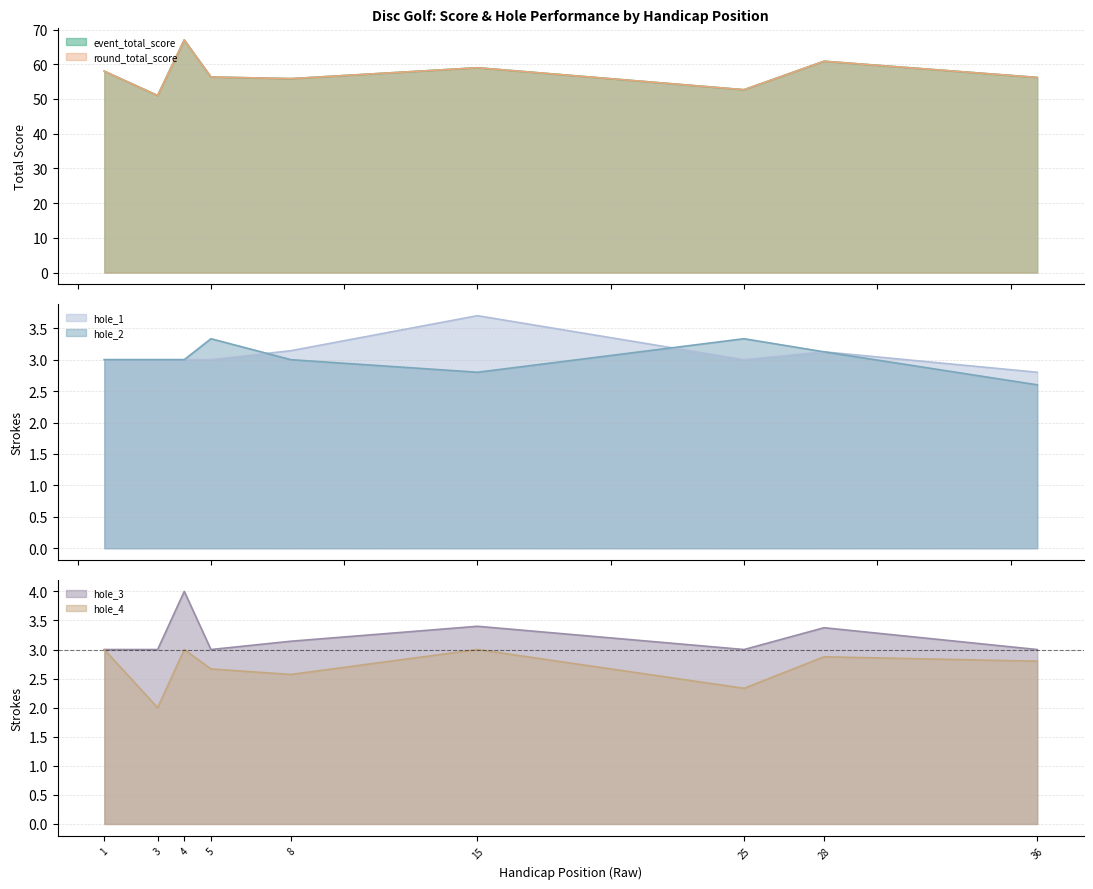

What is the difference between the maximum and minimum values in the hole_4 series?

1.0